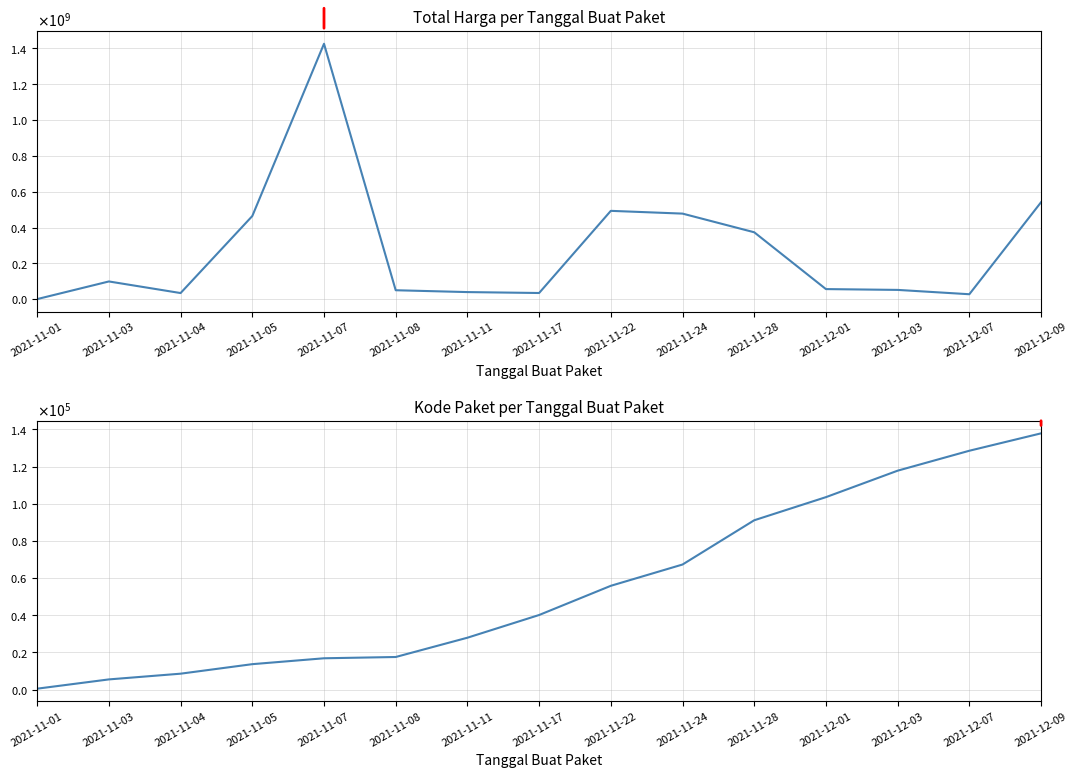

Does the chart display data point markers on the line(s)?

No